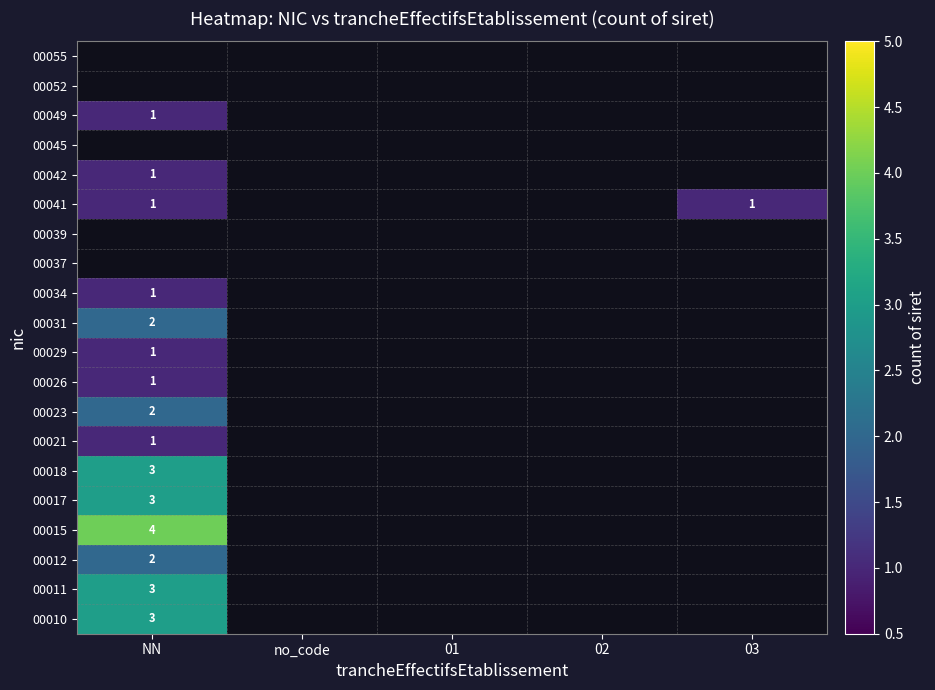

What is the maximum value shown in the chart?

4.0